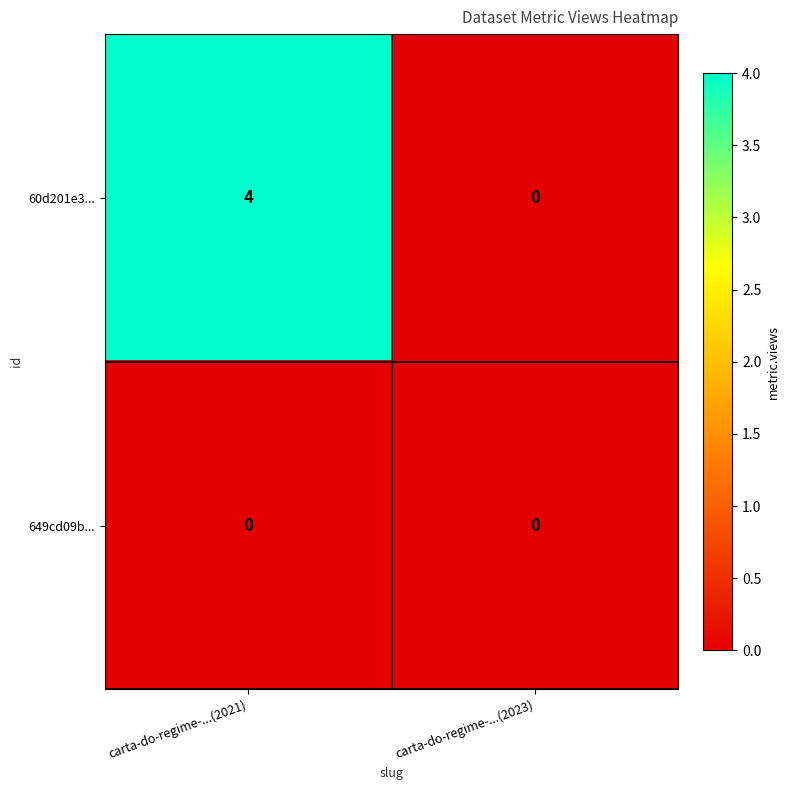

How many positive values does the 60d201e3... series have?

1